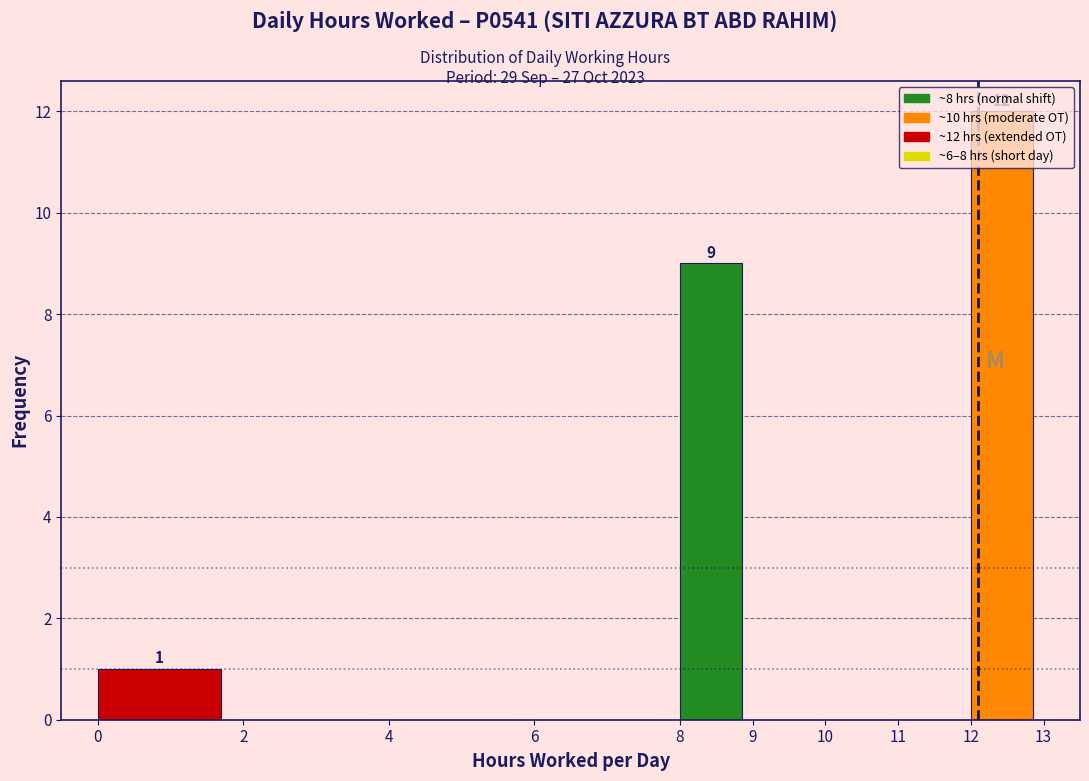

Over which range of the x-axis is the bar tallest?

12 to 13